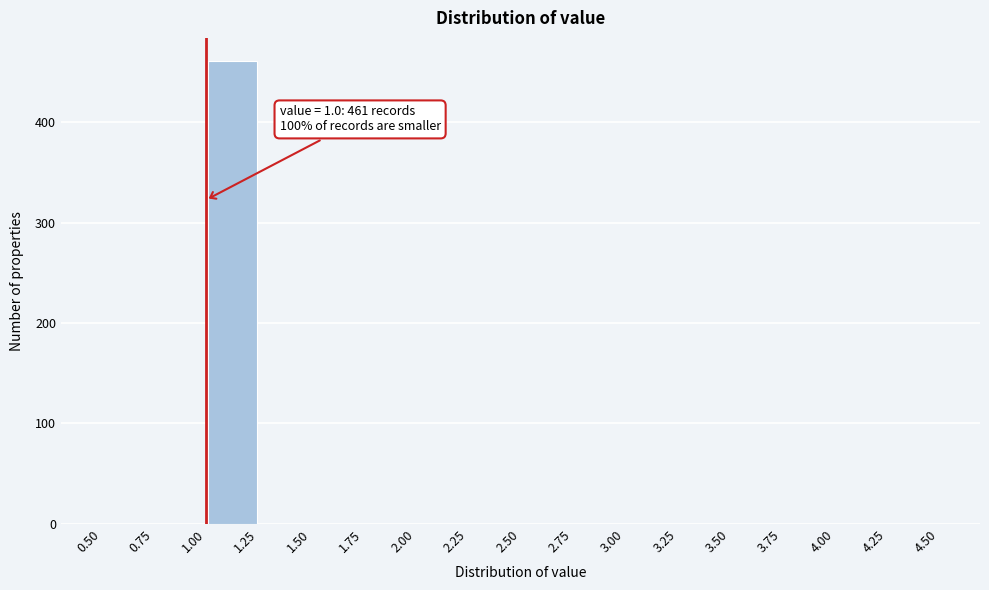

Over which range of the x-axis is the bar tallest?

1.00 to 1.25